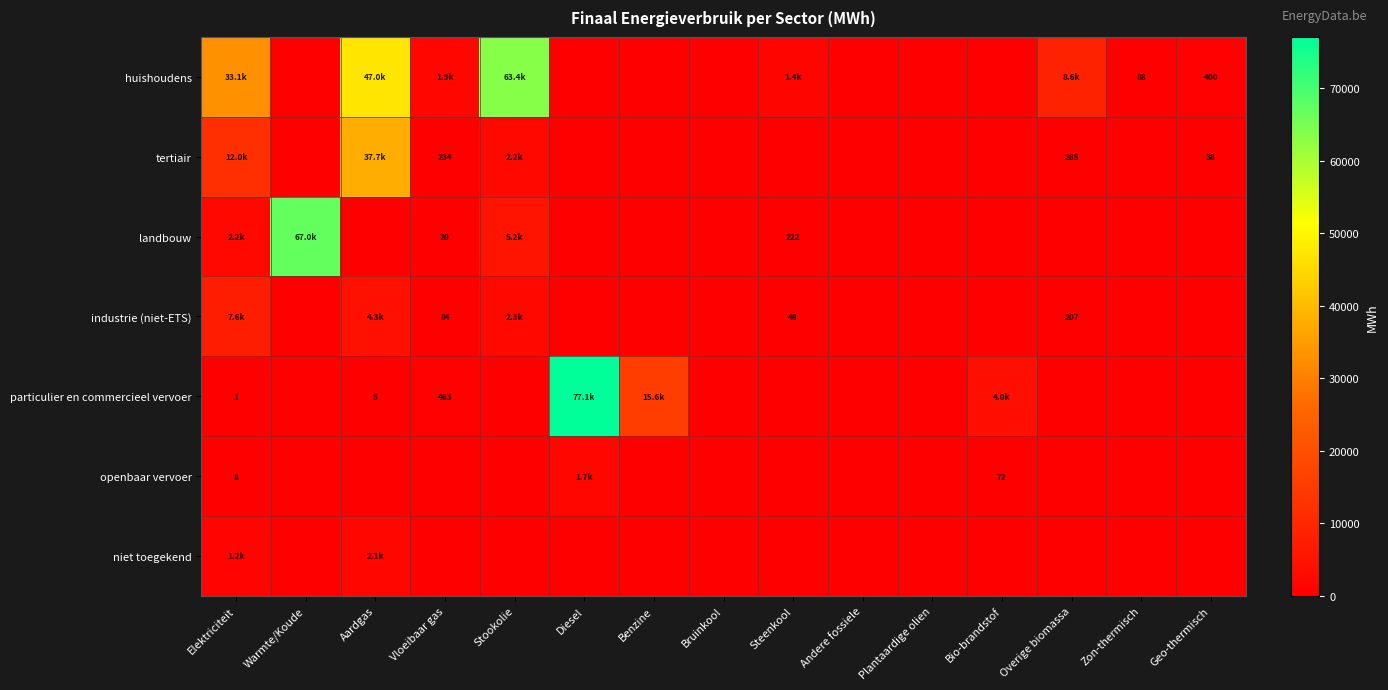

What is the average value of the particulier en commercieel vervoer series?

6474.4